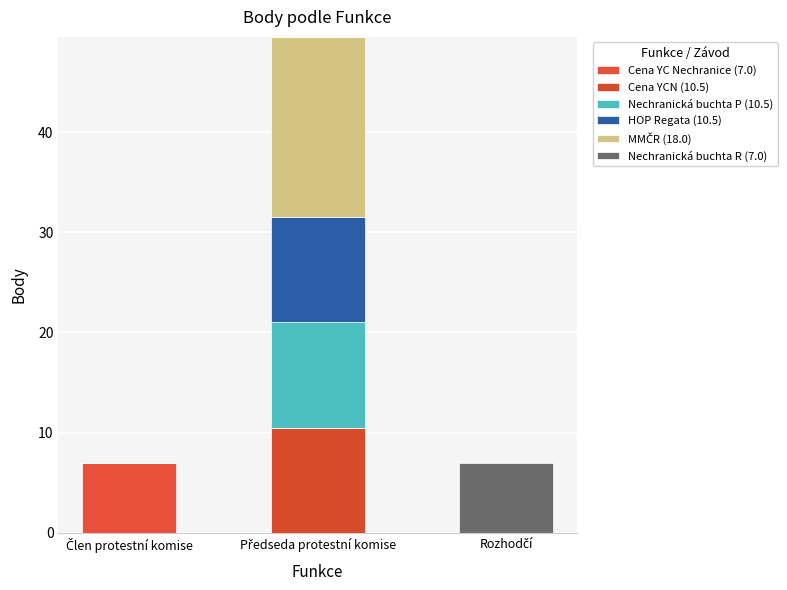

Count the number of categories in the chart.

3